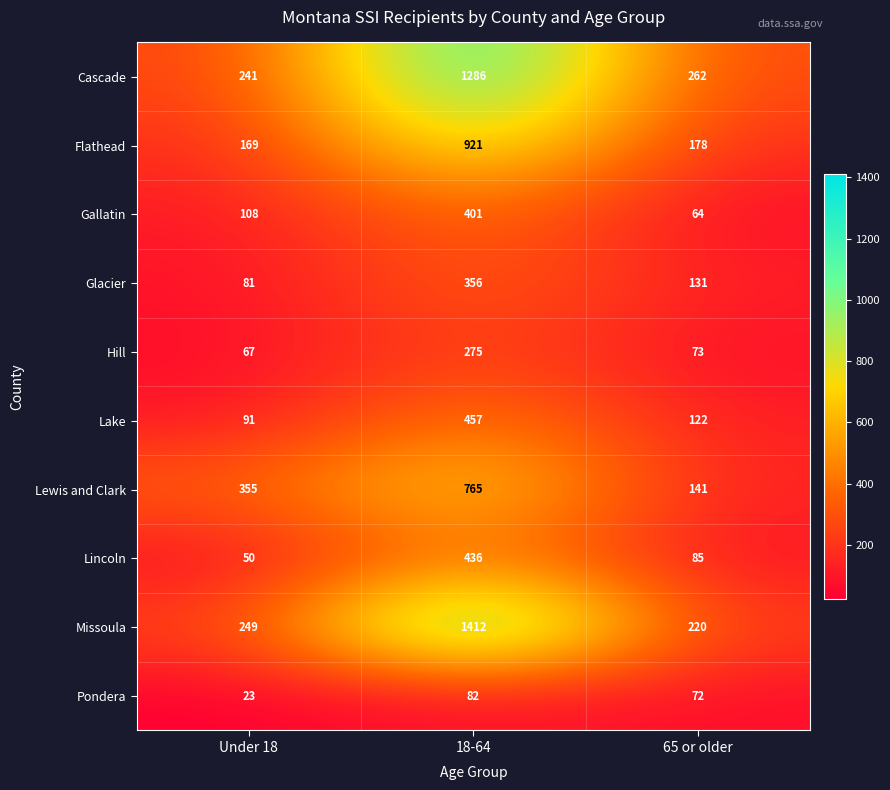

Where is Pondera nearest to the value 52?

65 or older